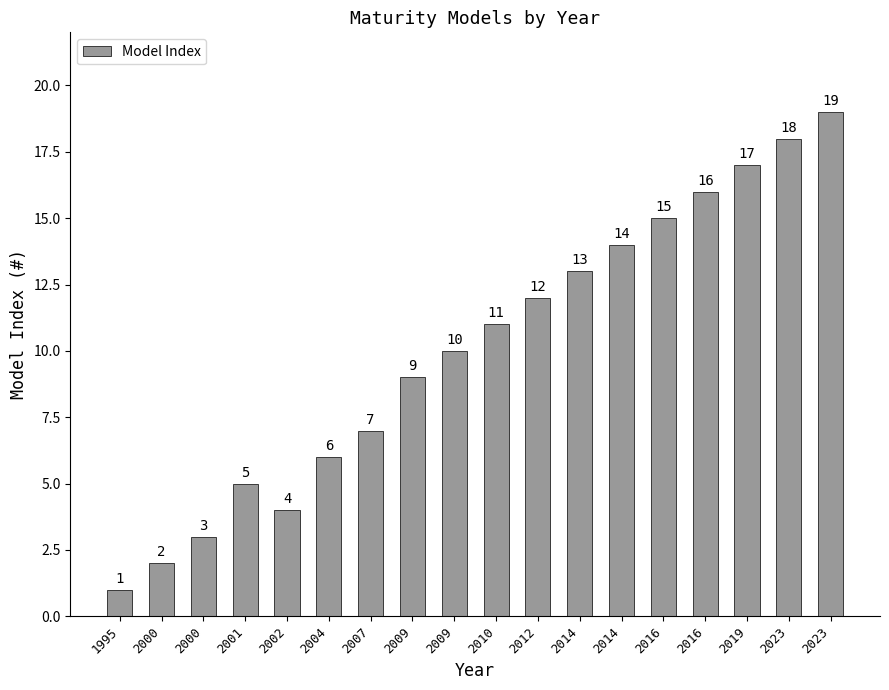

What is the difference between the second highest and second lowest values?

16